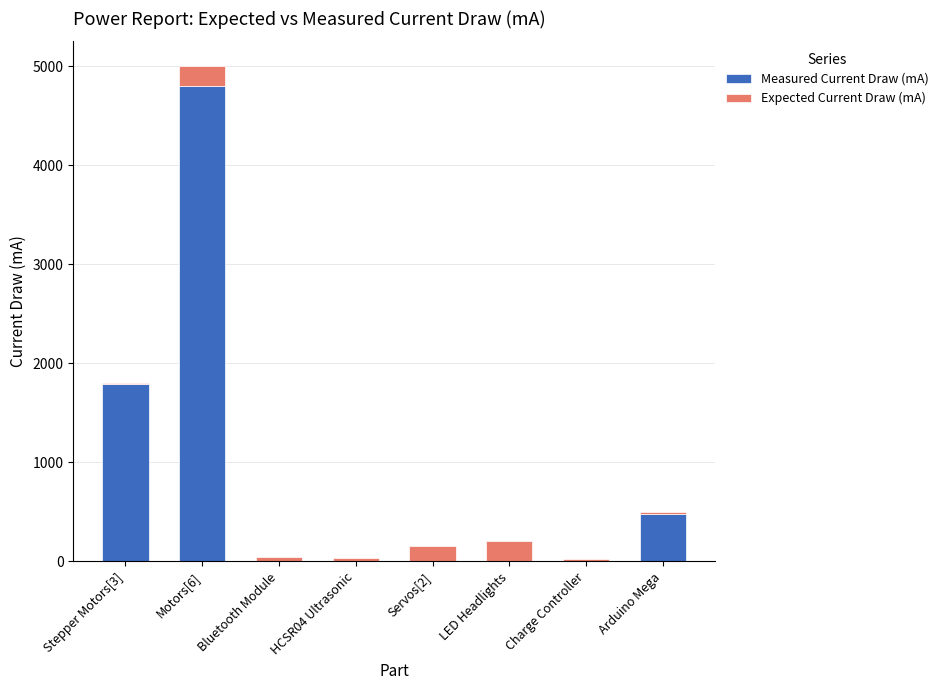

How many series are shown in this chart?

2